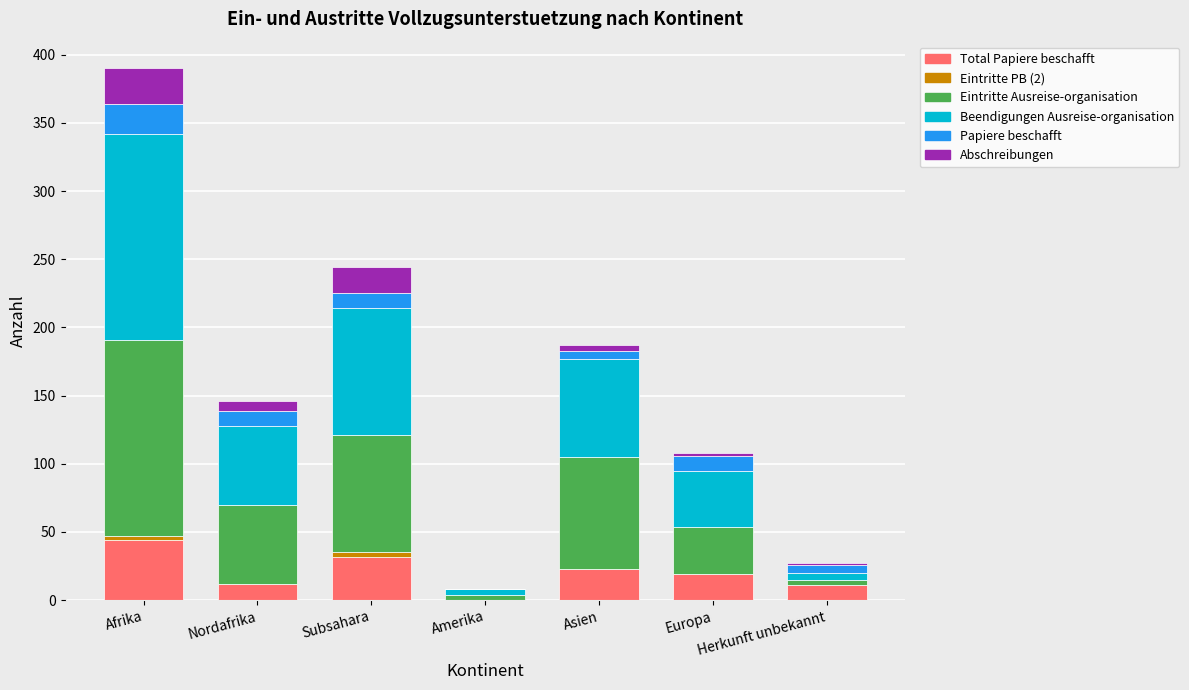

Between Amerika and Afrika, which is larger?

Afrika